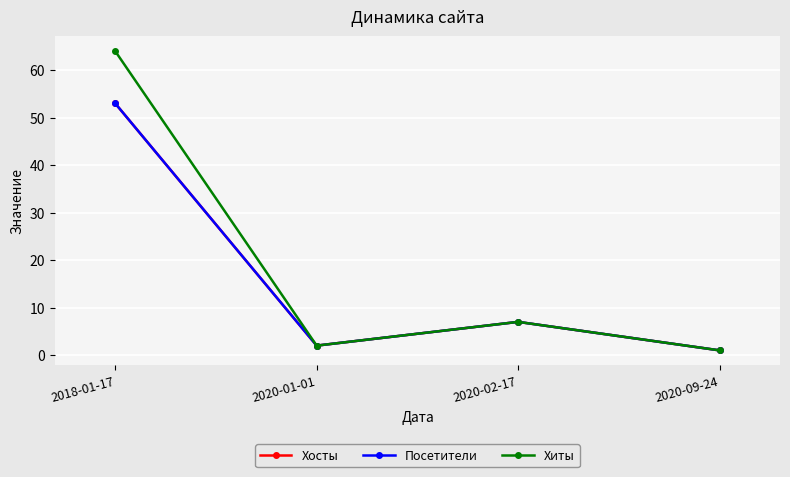

Which series has the largest total across all categories?

Хиты